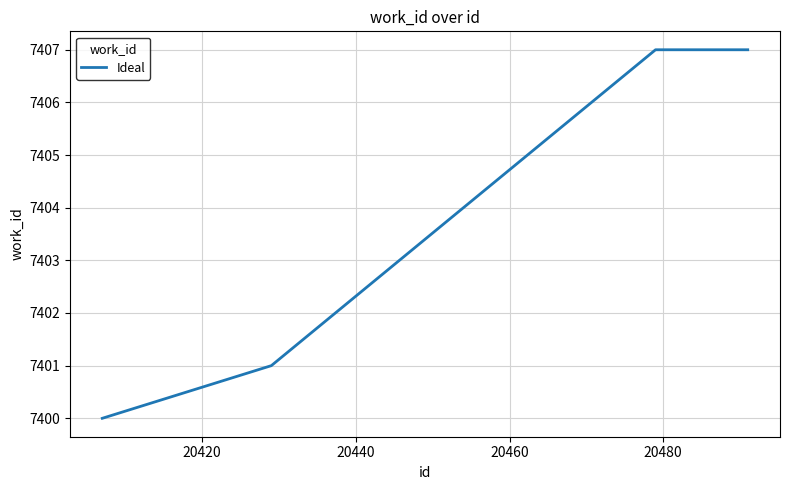

What is the difference between the maximum and second lowest values?

6